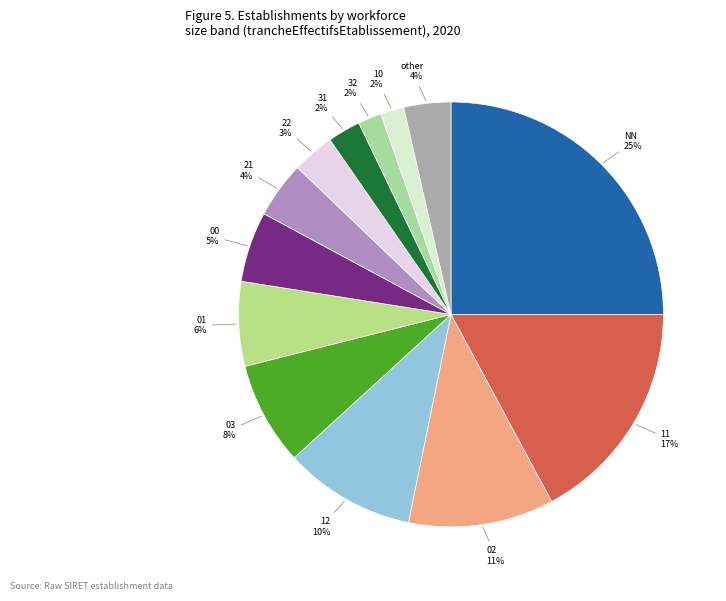

Count the number of slices in the pie.

13